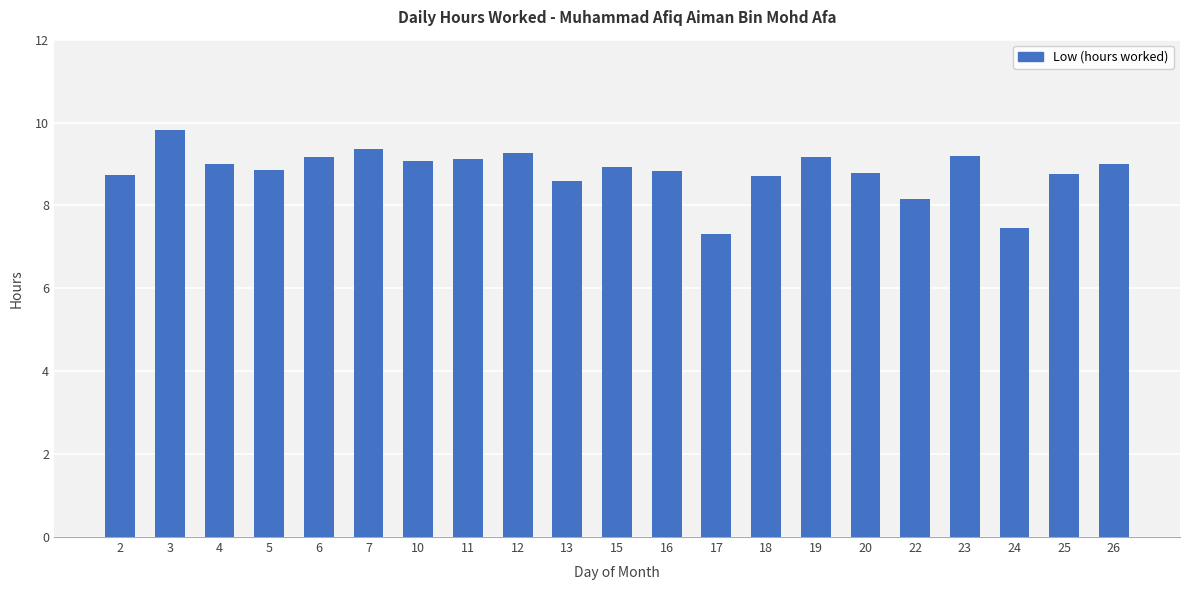

What is the sum of all values?

185.3